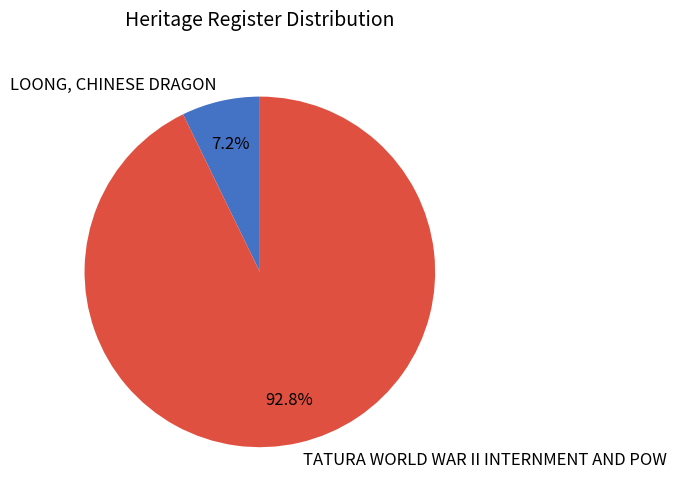

What is the majority slice?

TATURA WORLD WAR II INTERNMENT AND POW